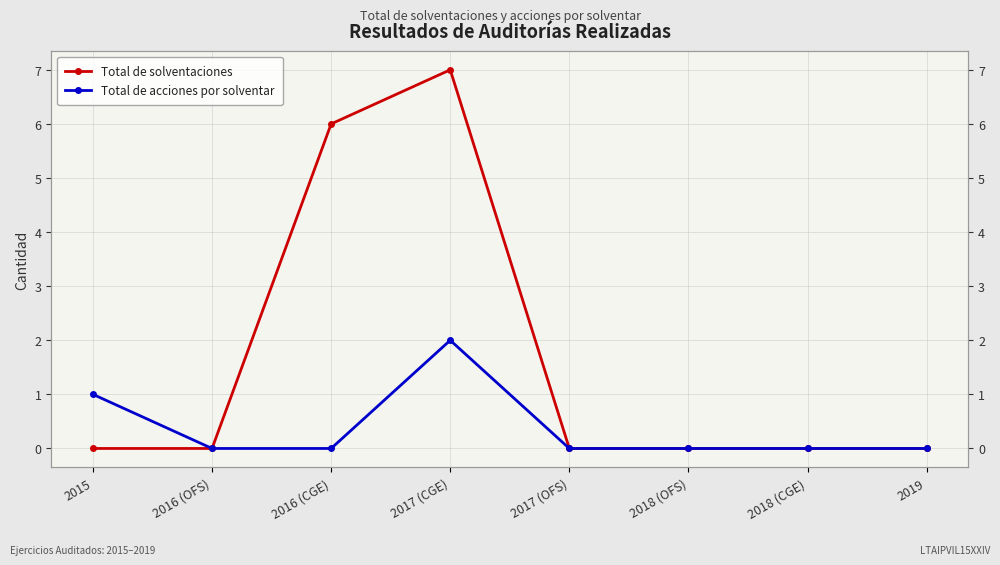

At how many categories does at least one series exceed 5?

2